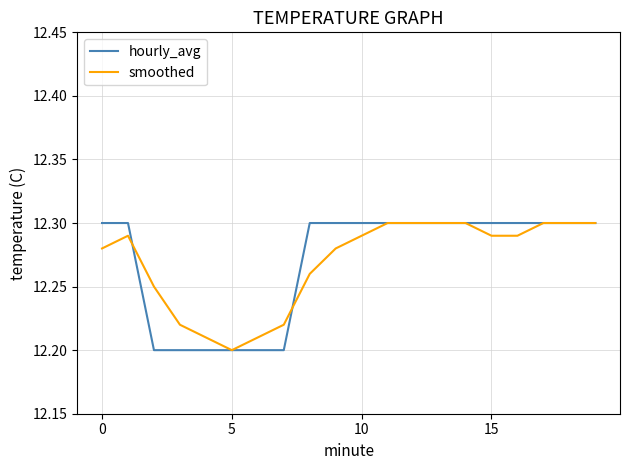

Which category has the lowest value in the smoothed series?

5